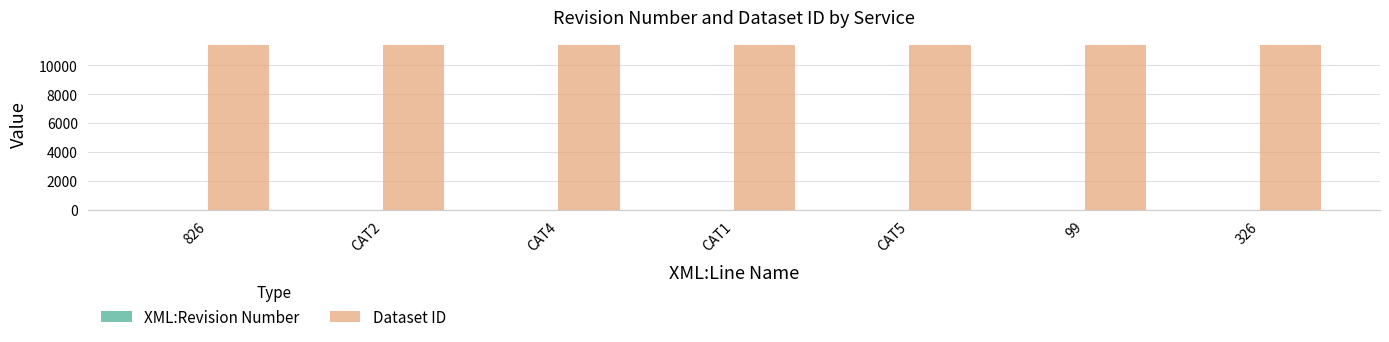

True or false: Dataset ID has a value of 18547 at 826.

False